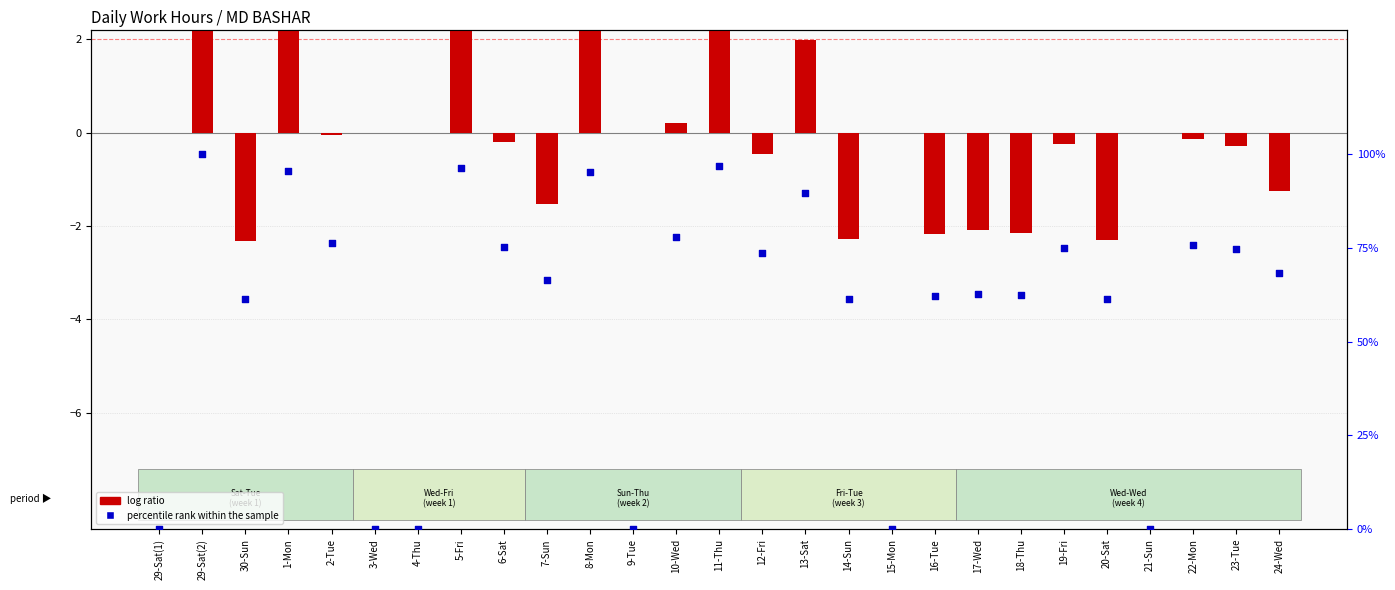

At which category is the sum across all series the highest?

29-Sat(2)